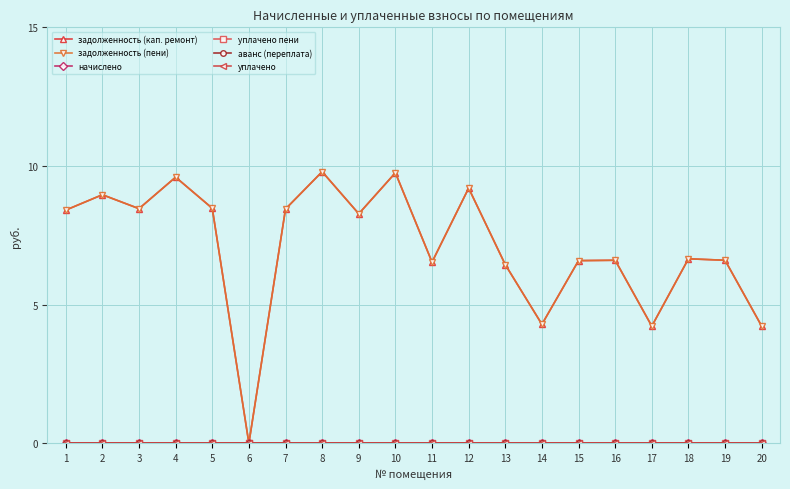

True or false: задолженность (кап. ремонт) and уплачено intersect in this chart.

False